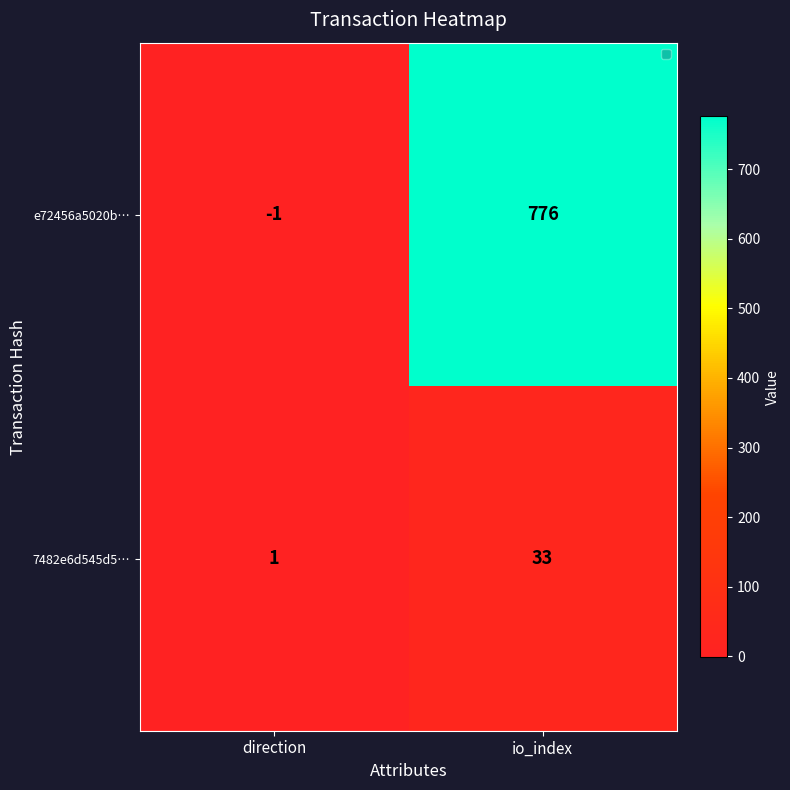

What is the difference between the 7482e6d545d5… values at direction and io_index?

32